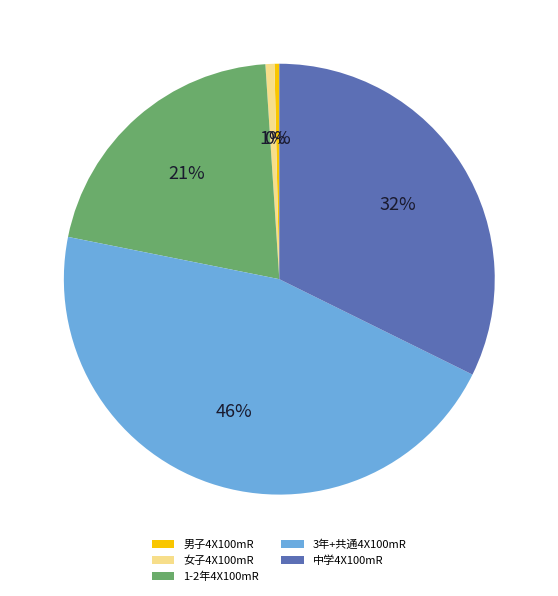

How many segments does this pie chart have?

5